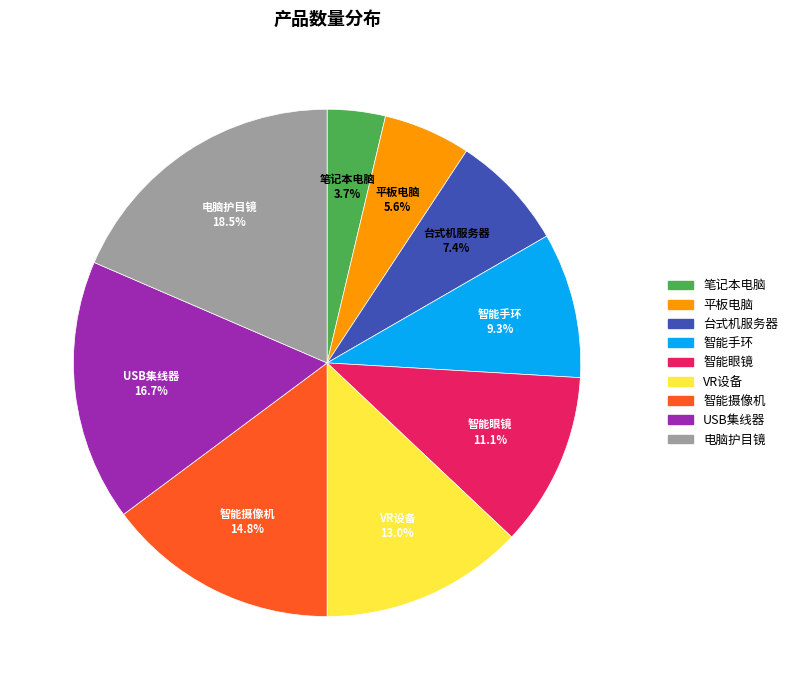

To the nearest percent, what is the average slice percentage?

11%